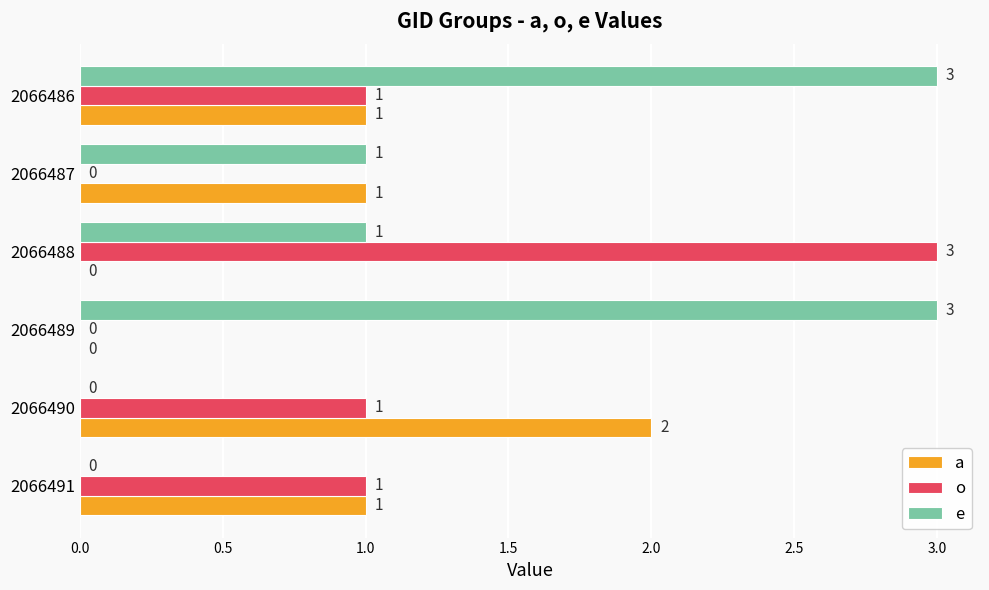

The value of e at 2066491 is 1. True or false?

False